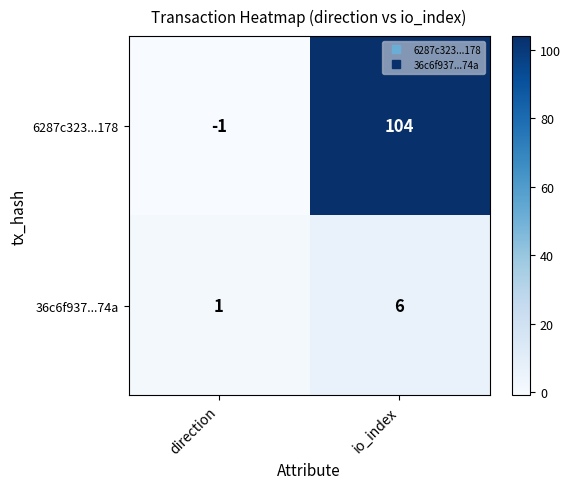

What is the average value of the 36c6f937...74a series?

4